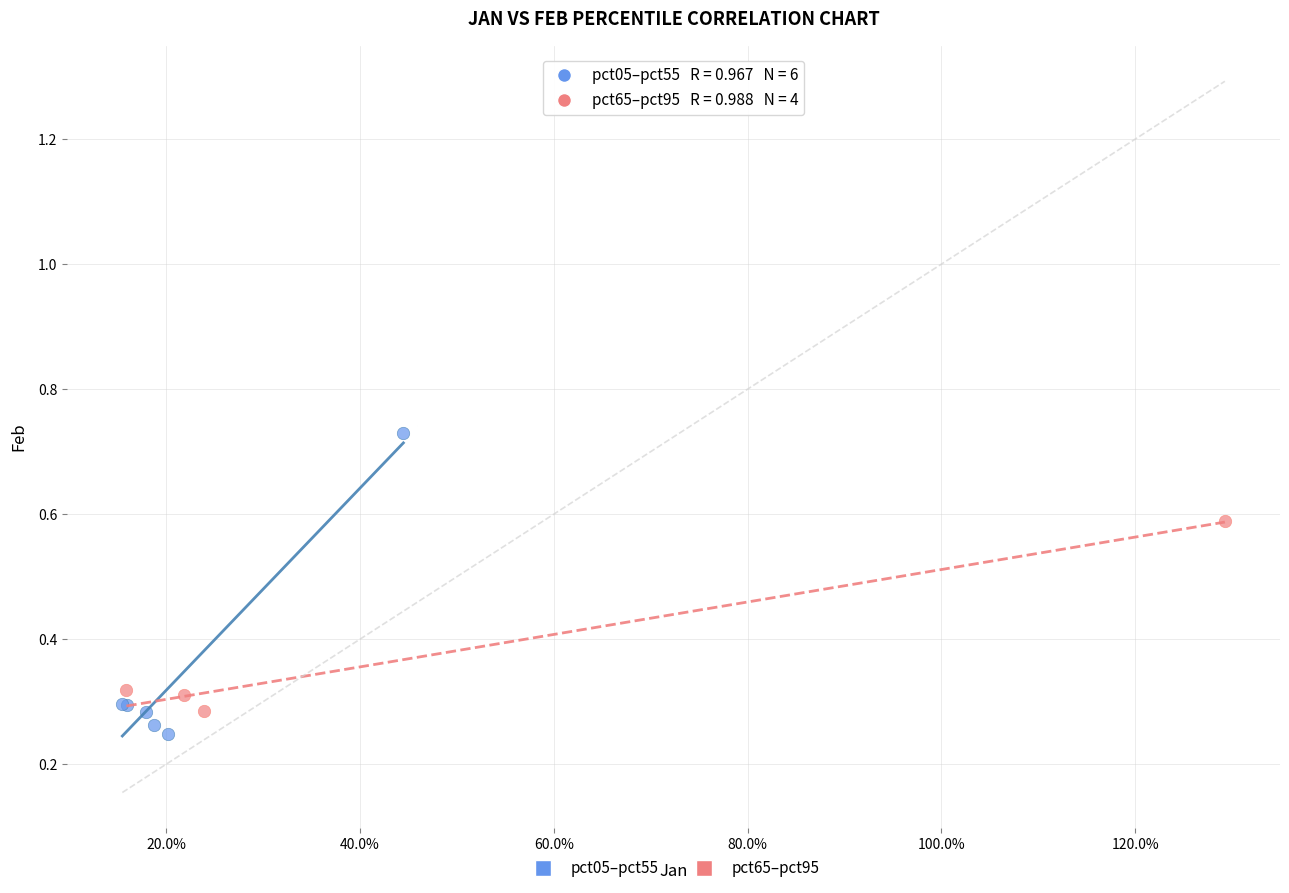

Which series has the widest spread of Y values?

pct05–pct55